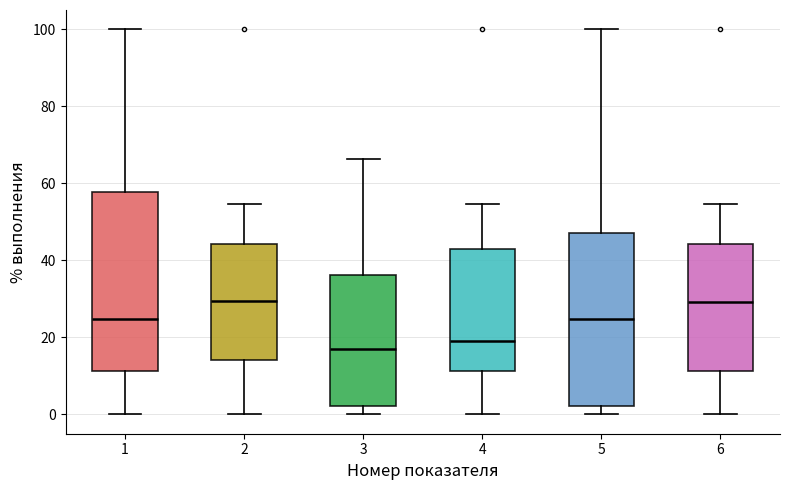

Where does the upper whisker of the box at x = 3 end on the y-axis? The values are not printed on the chart, so give them approximately, as read against the axis.

66